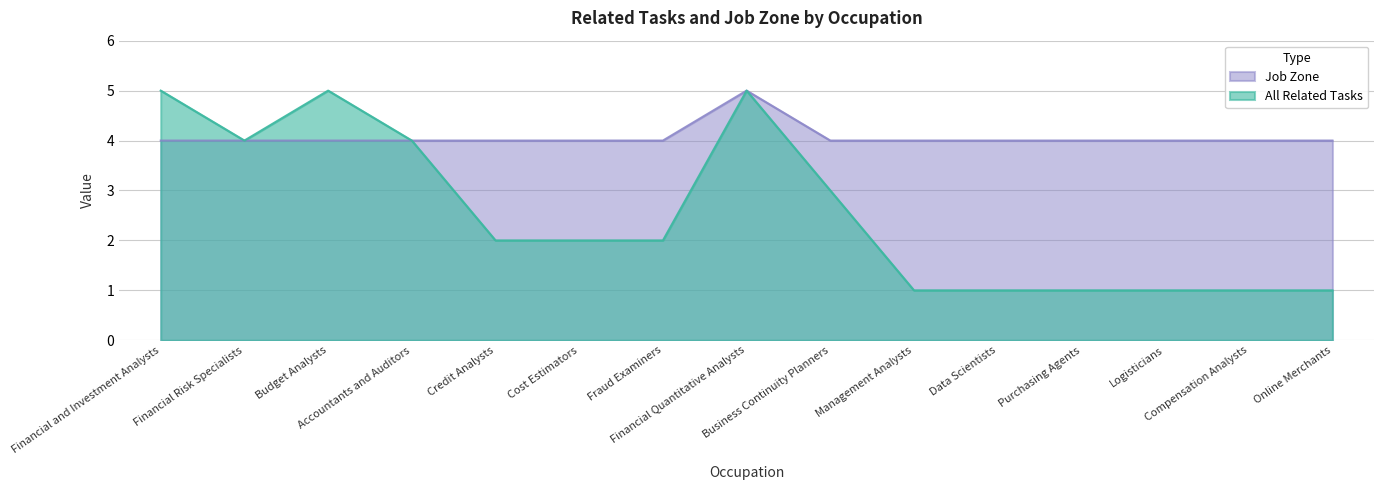

What is the difference between the maximum and minimum values in the Job Zone series?

1